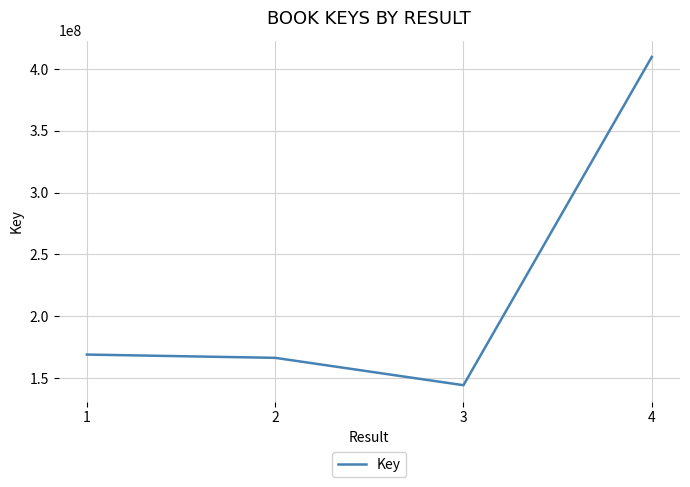

What is the minimum value shown in the chart?

144080817